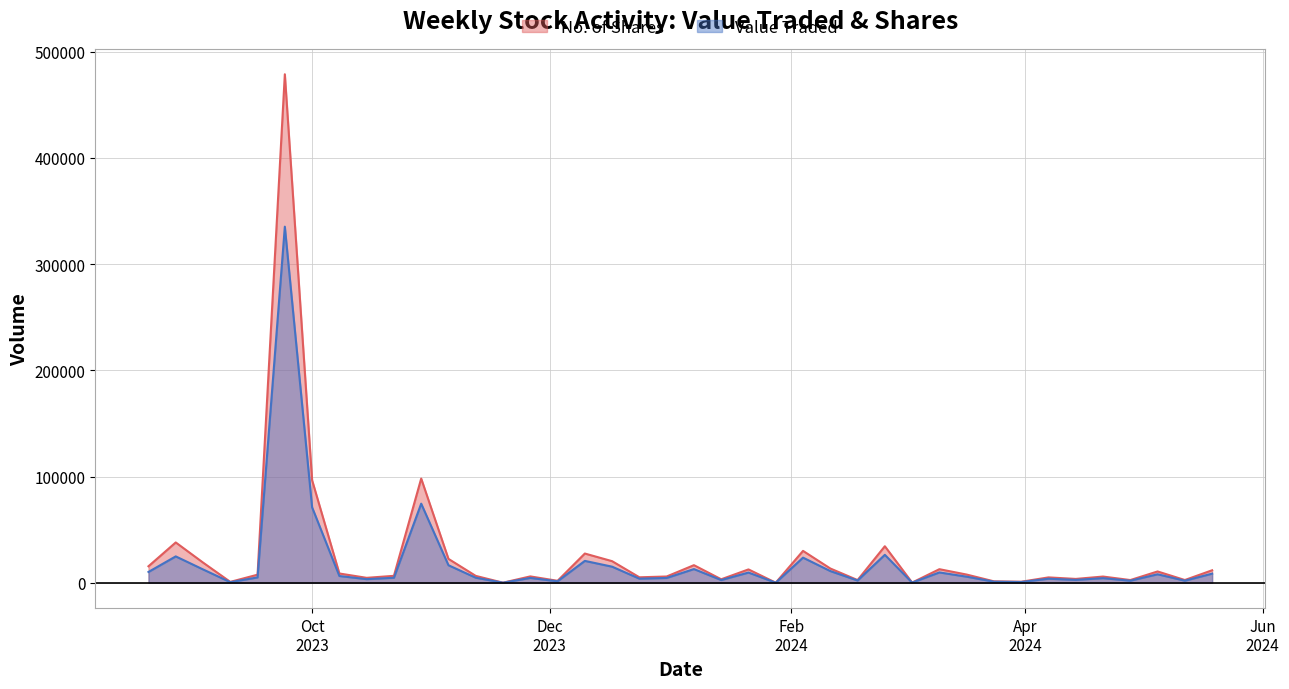

List the series in order of their peak value, lowest first.

Value Traded, No. of Shares